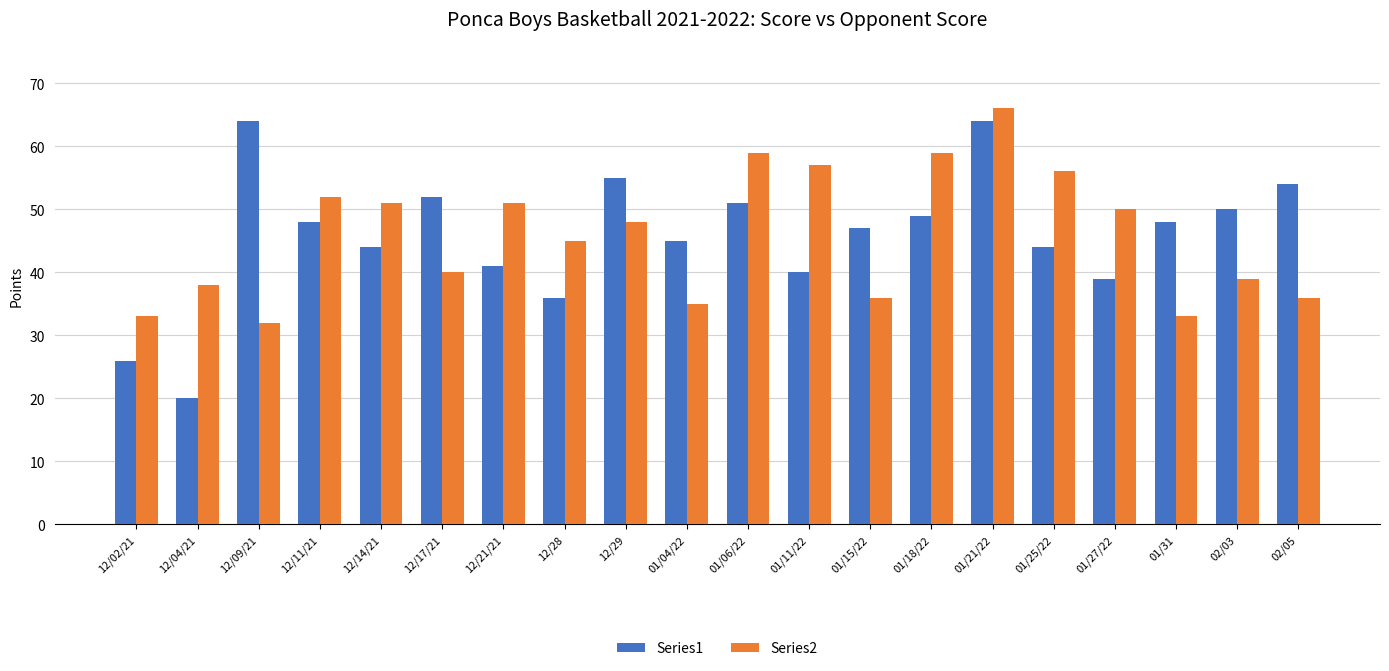

At which label does Series1 first exceed 48?

12/09/21